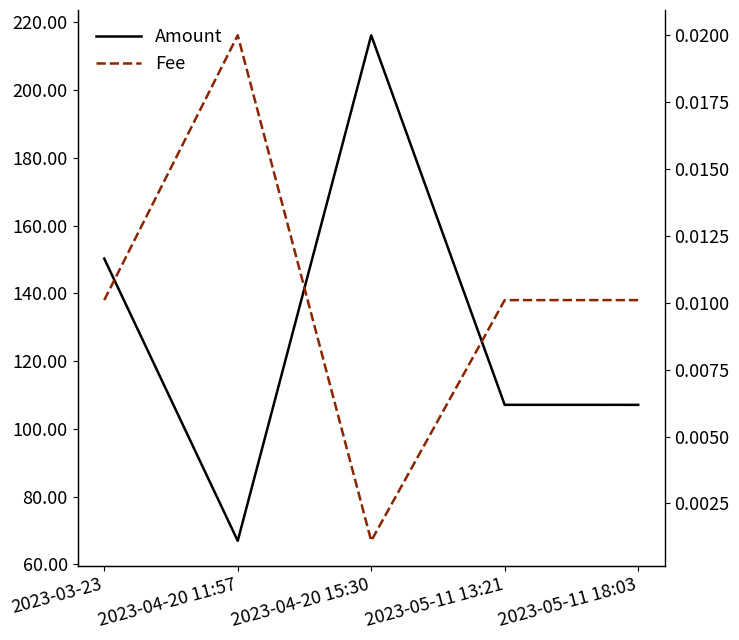

The value of Amount at 2023-05-11 13:21 is 147.7. True or false?

False